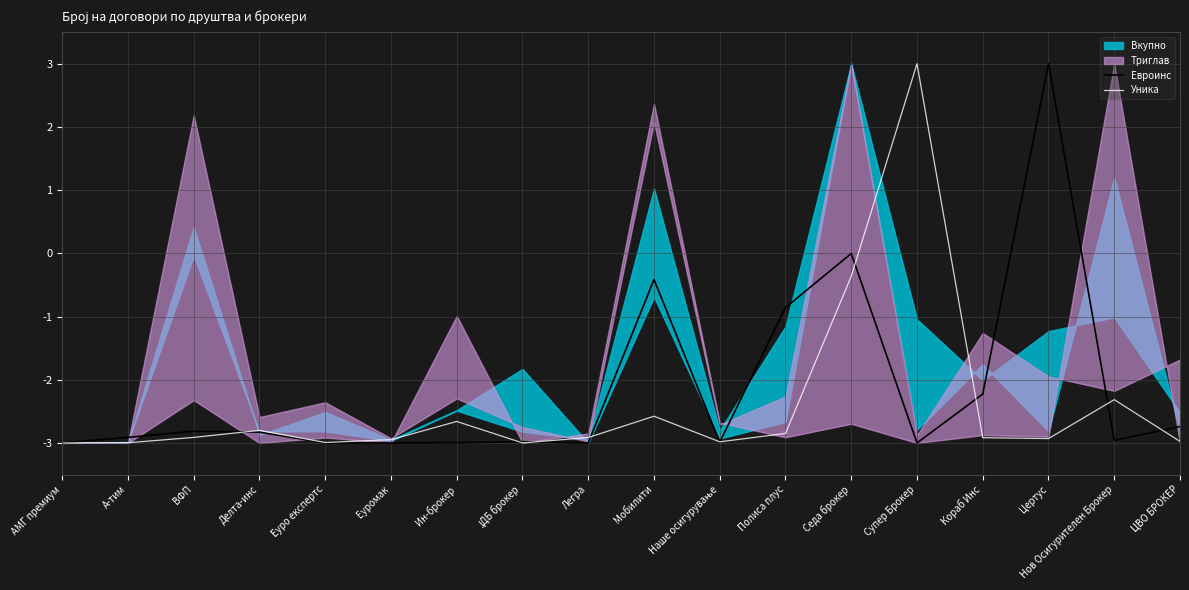

What is the difference between the maximum and second lowest values in the Уника series?

6.0